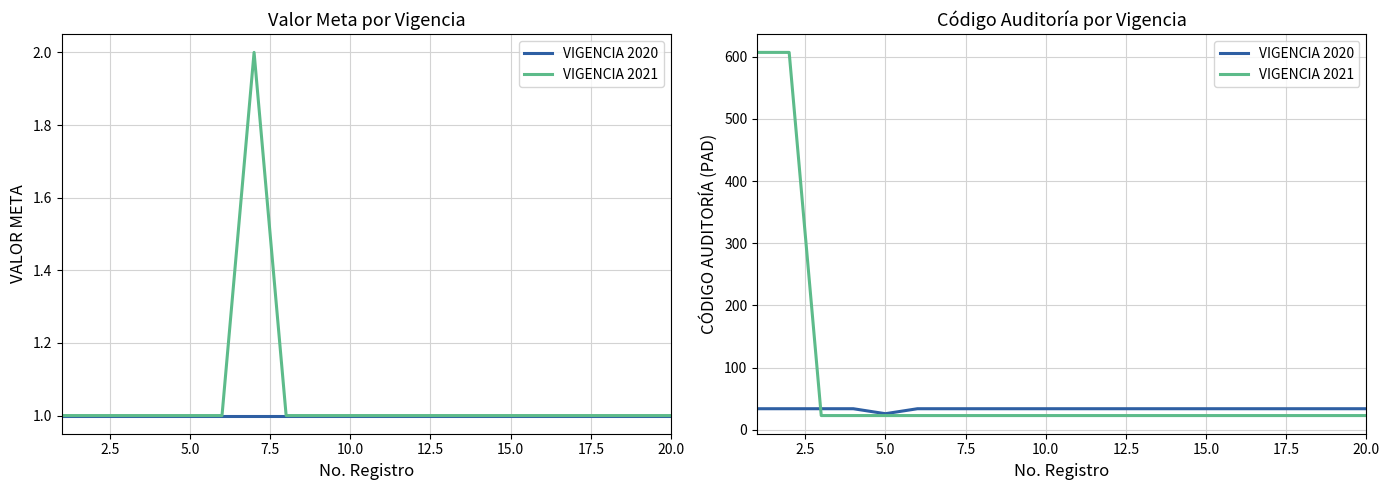

List the series in order of their peak value, lowest first.

VIGENCIA 2020, VIGENCIA 2021